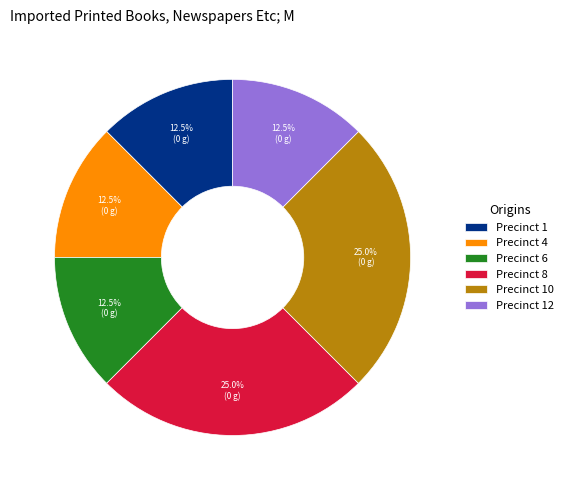

Does Precinct 1 represent more than half of the total?

No